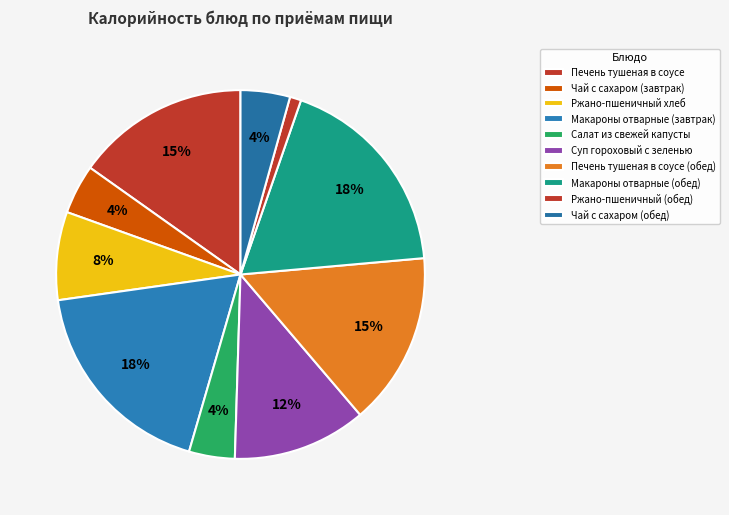

To the nearest percent, what percentage of the pie is Печень тушеная в соусе?

15%